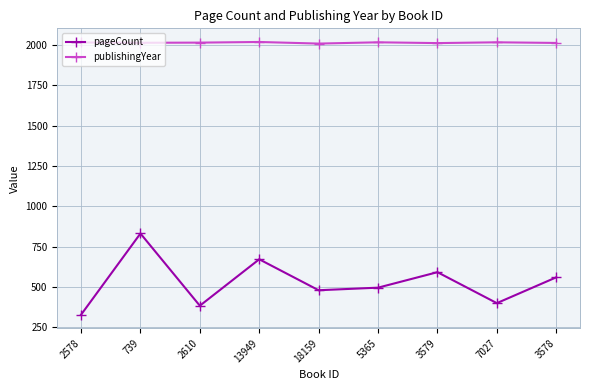

What is the difference between the highest and lowest values at 18159?

1530